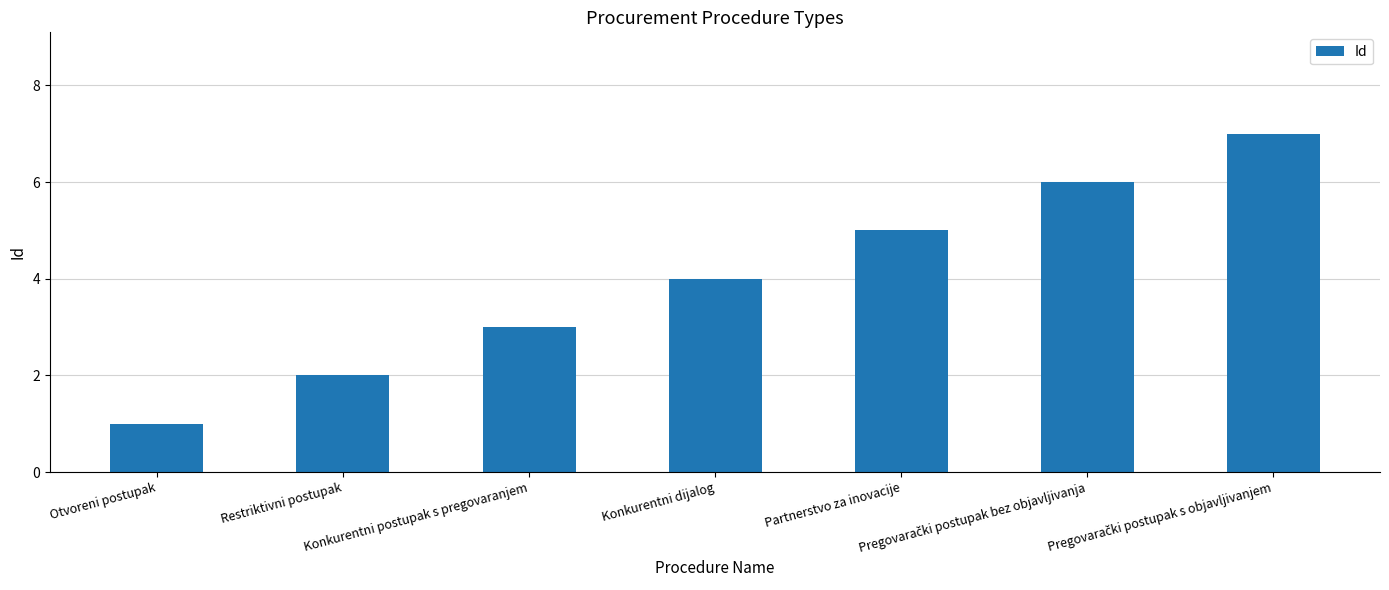

What is the greatest value displayed?

7